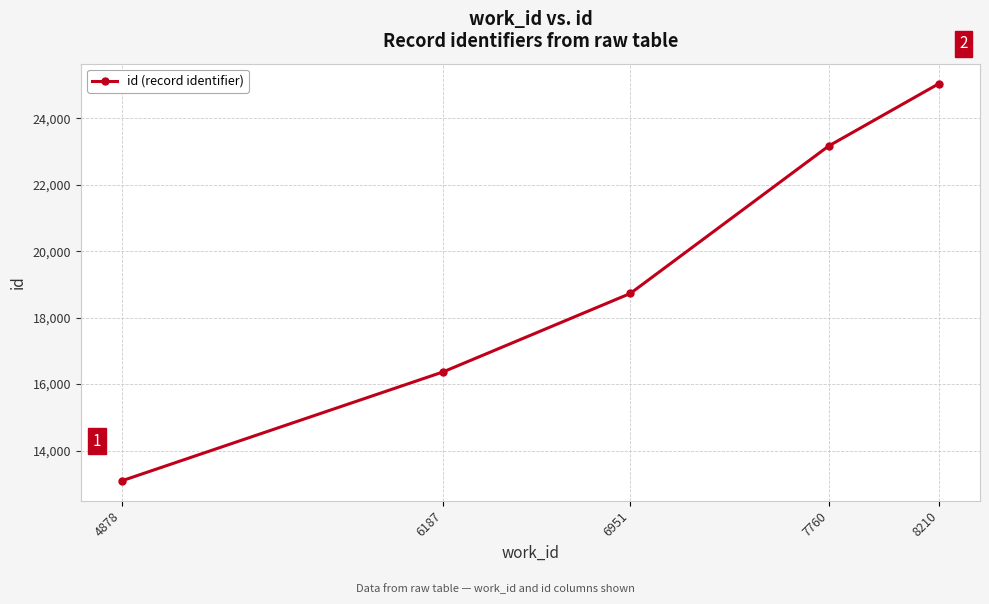

How many series are shown in this chart?

1